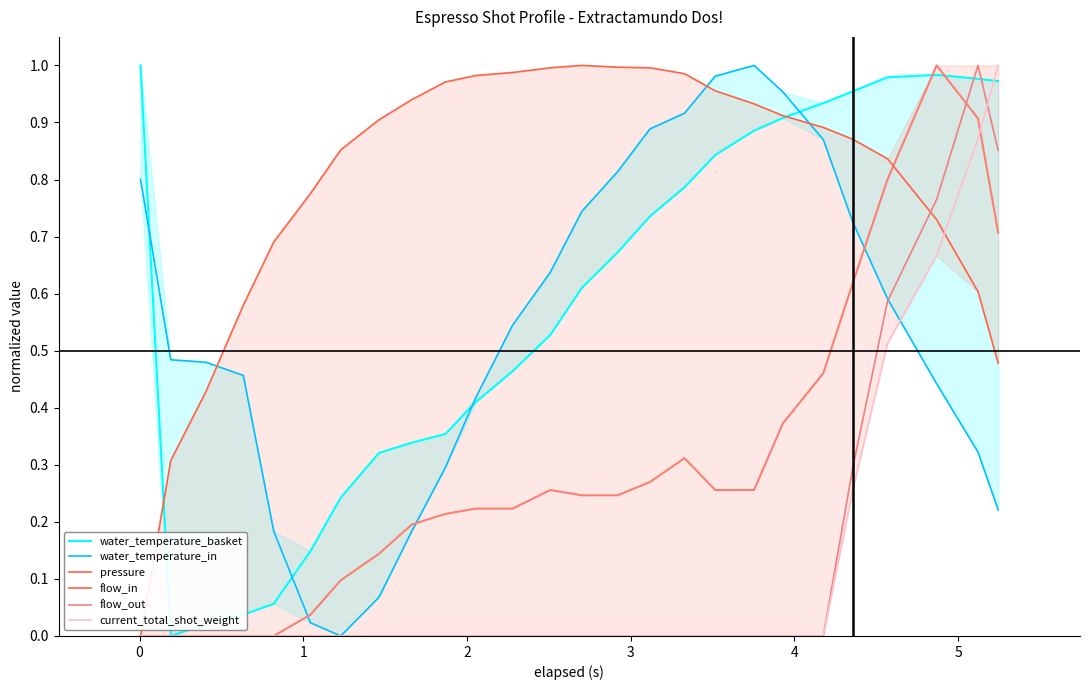

How many lines are shown in the chart?

6